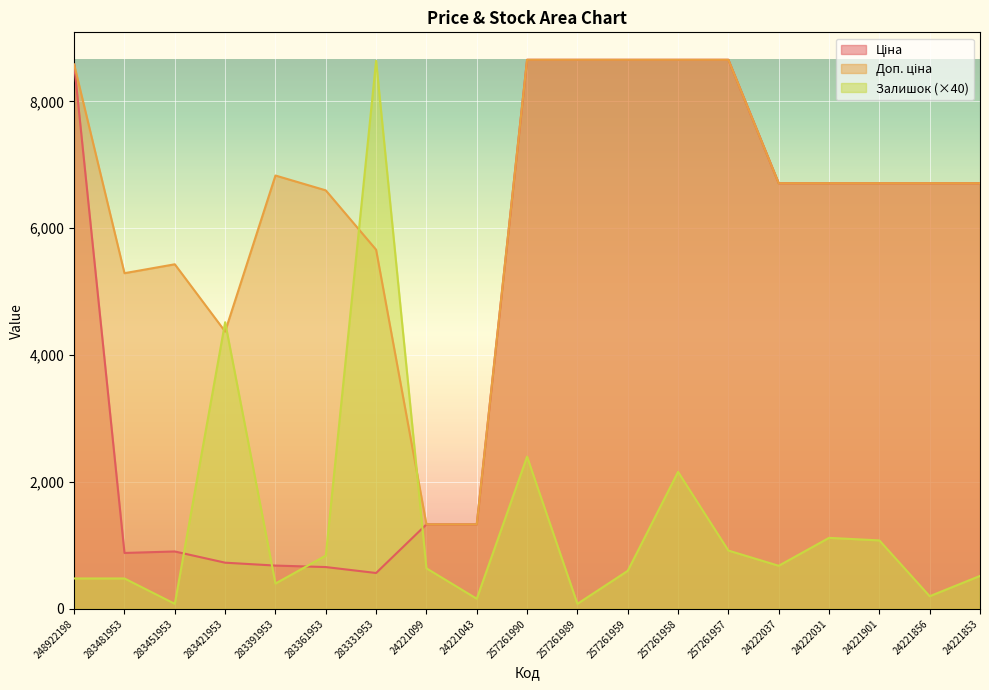

Where is Ціна nearest to the value 4611?

24222037